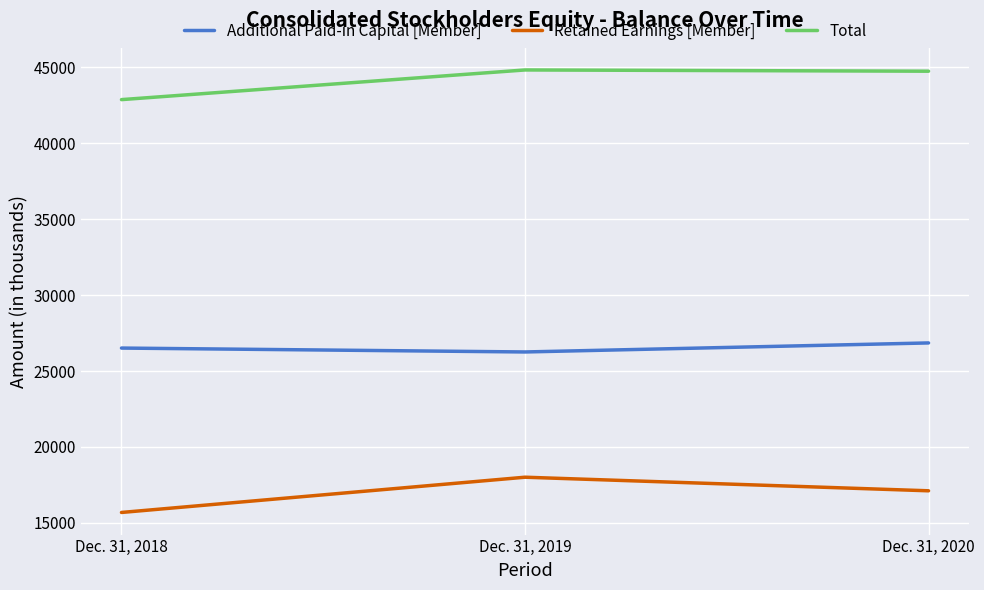

Where is Additional Paid-in Capital [Member] nearest to the value 26553?

Dec. 31, 2018